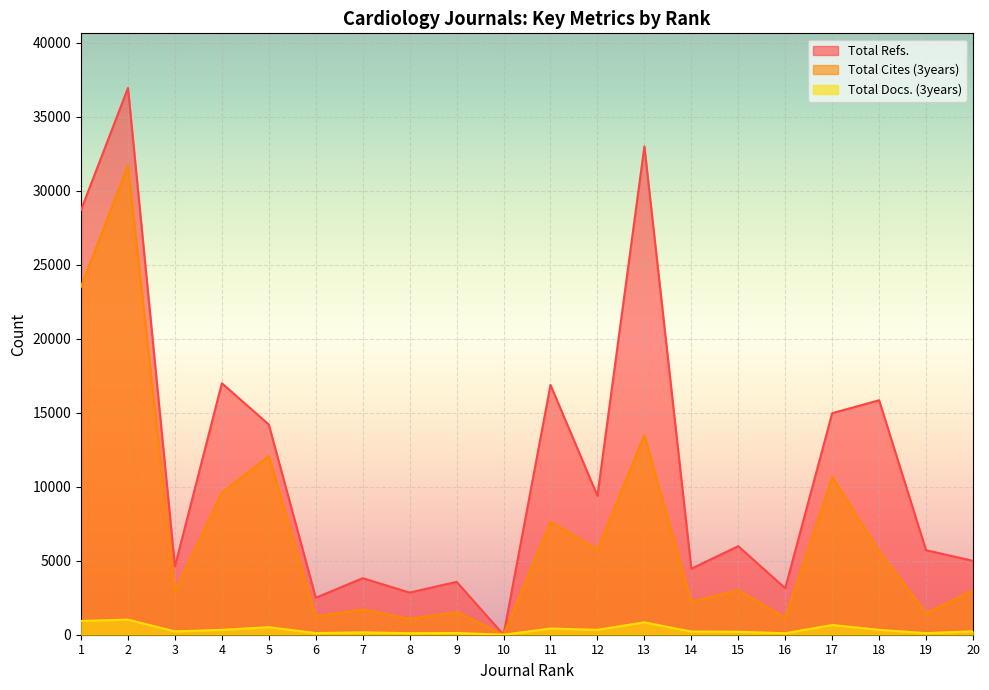

How many data points in Total Docs. (3years) are above 230?

9